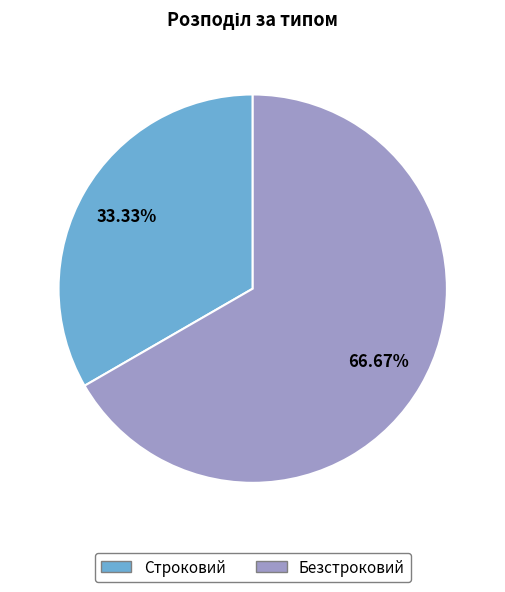

What is the smallest slice in the pie chart?

Строковий